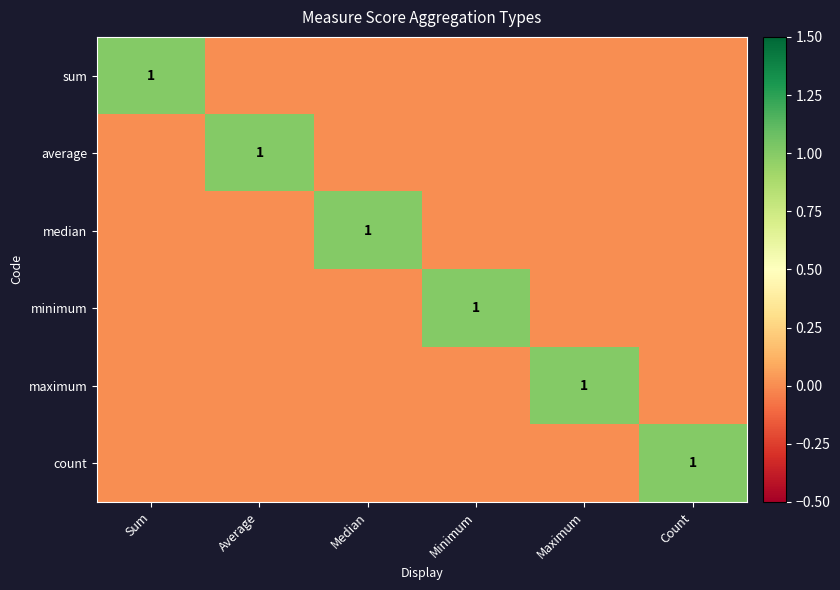

The average series shows 1 at Average. True or false?

True